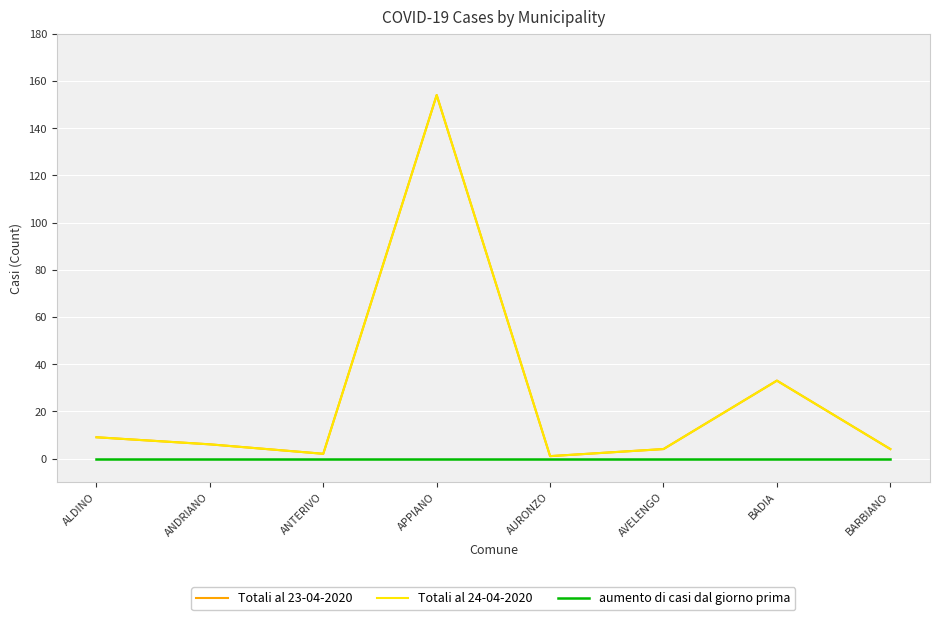

The value of Totali al 24-04-2020 at AVELENGO is 6. True or false?

False